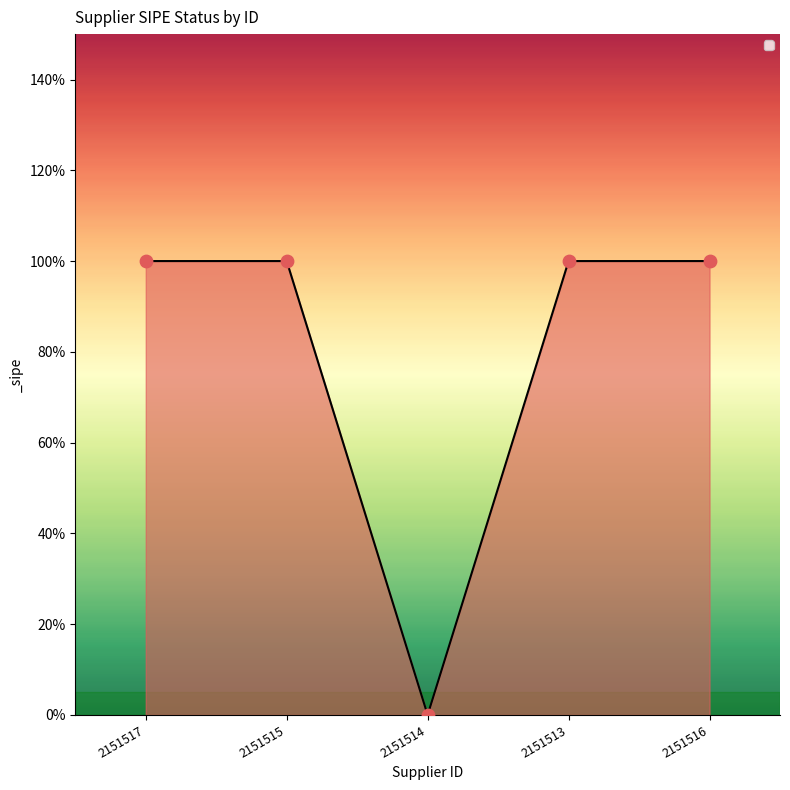

What is the change in value from 2151517 to 2151514?

-1